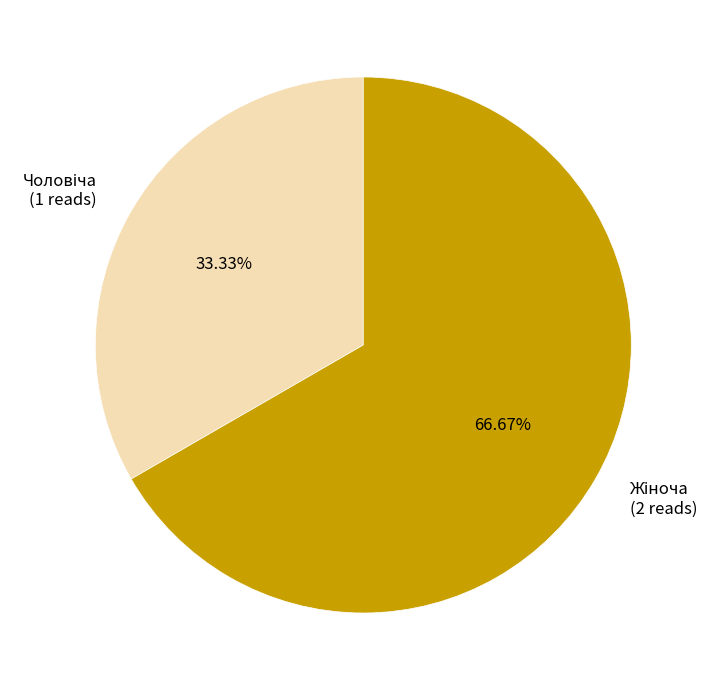

Is there any slice that represents more than half of the pie?

Yes